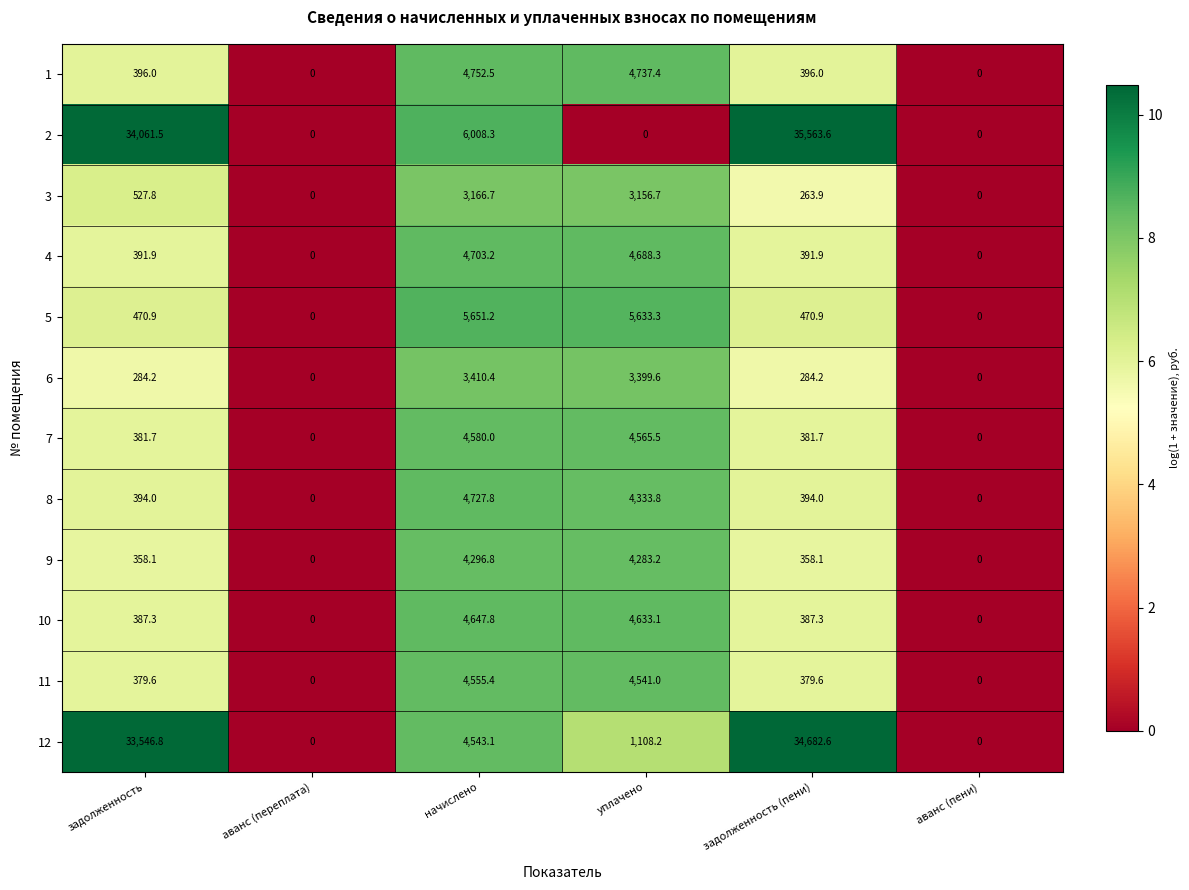

What is the average value of the 9 series?

1549.4